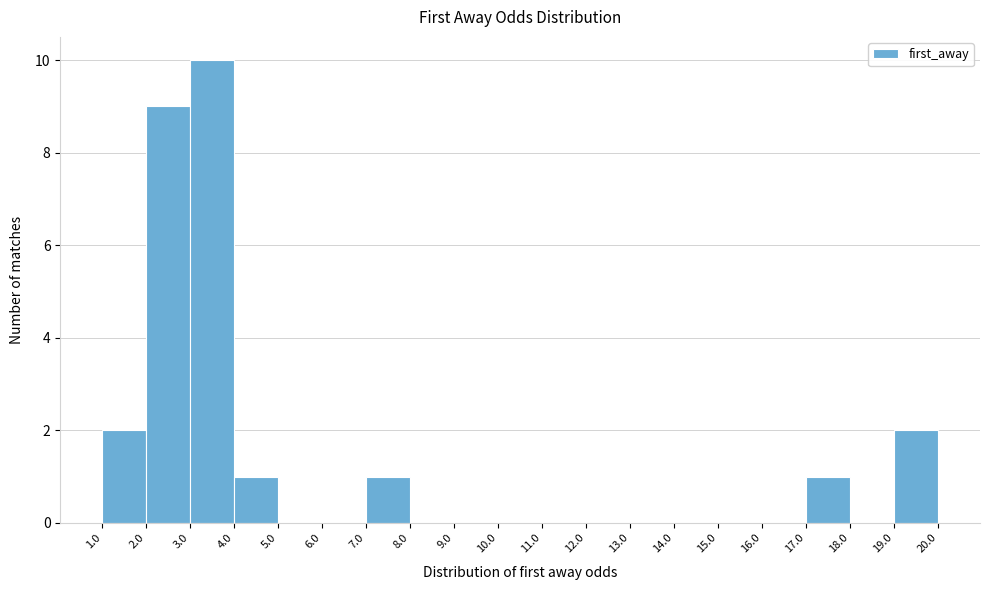

Reading left to right, transcribe this chart: for each bar, give the range it covers on the x-axis and its height. The values are not printed on the chart, so give them approximately, as read against the axis.

1.0 to 2.0: 2
2.0 to 3.0: 9
3.0 to 4.0: 10
4.0 to 5.0: 1
5.0 to 6.0: 0
6.0 to 7.0: 0
7.0 to 8.0: 1
8.0 to 9.0: 0
9.0 to 10.0: 0
10.0 to 11.0: 0
11.0 to 12.0: 0
12.0 to 13.0: 0
13.0 to 14.0: 0
14.0 to 15.0: 0
15.0 to 16.0: 0
16.0 to 17.0: 0
17.0 to 18.0: 1
18.0 to 19.0: 0
19.0 to 20.0: 2